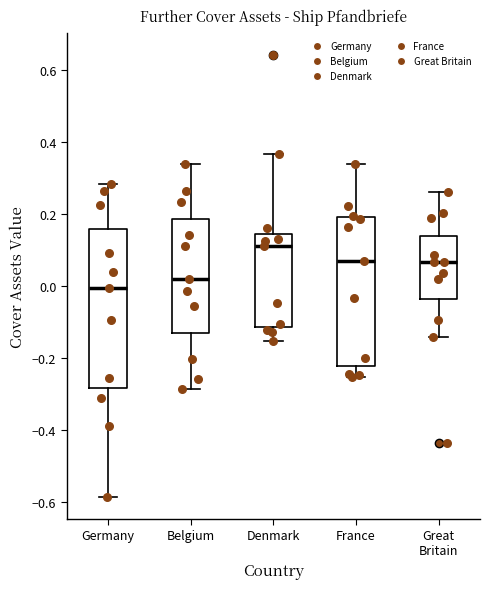

Which box is the tallest, from its lower edge to its upper edge?

Germany